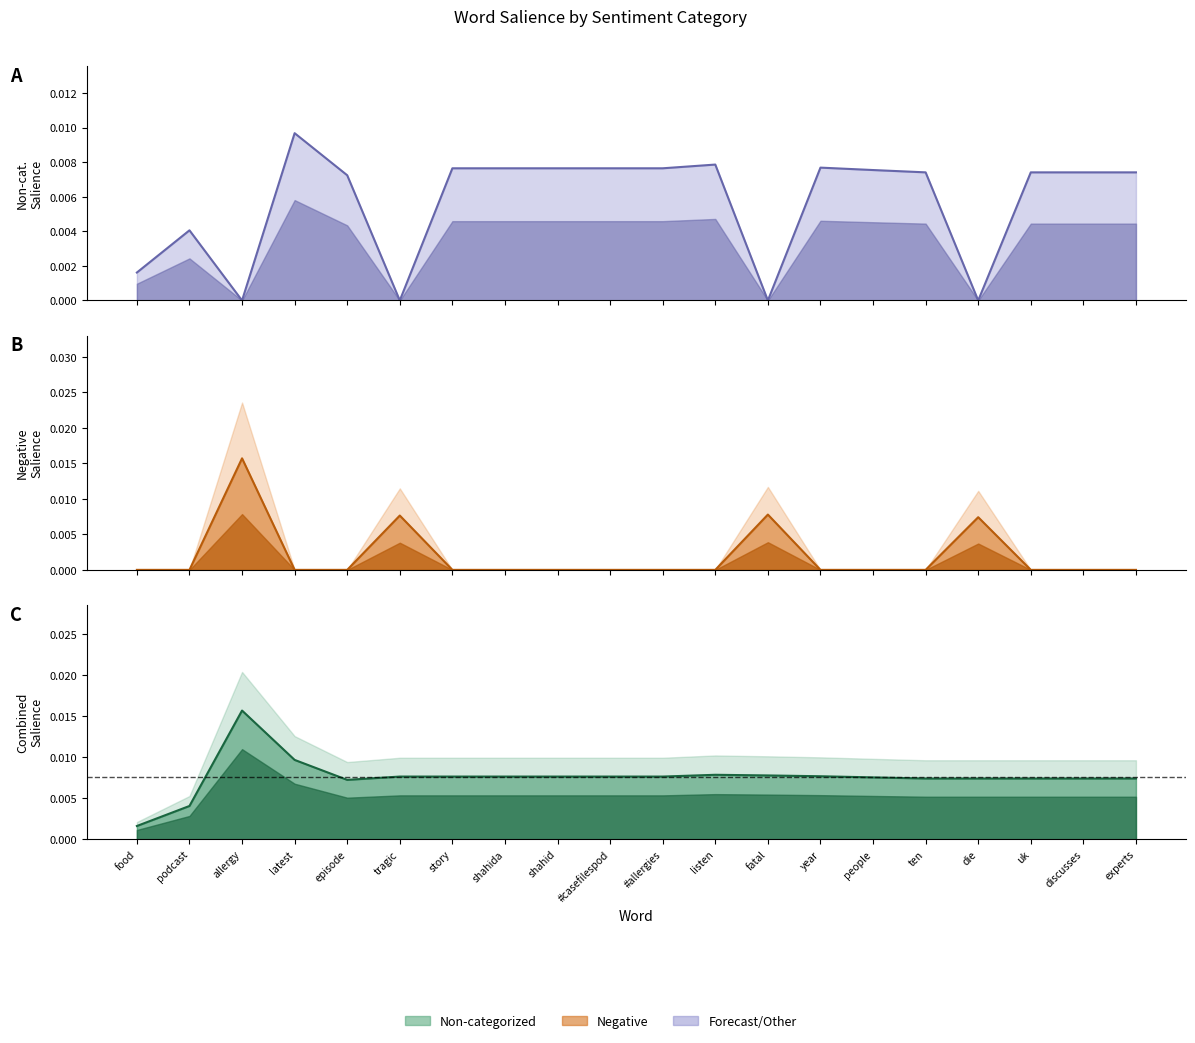

Is the value of Negative at tragic greater than the value of Non-categorized at experts?

Yes